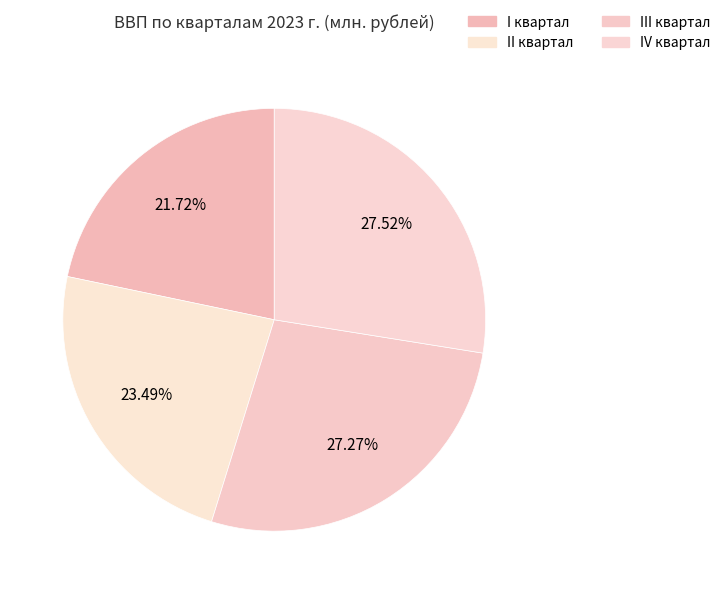

What percentage is the IV квартал slice, to the nearest percent?

28%